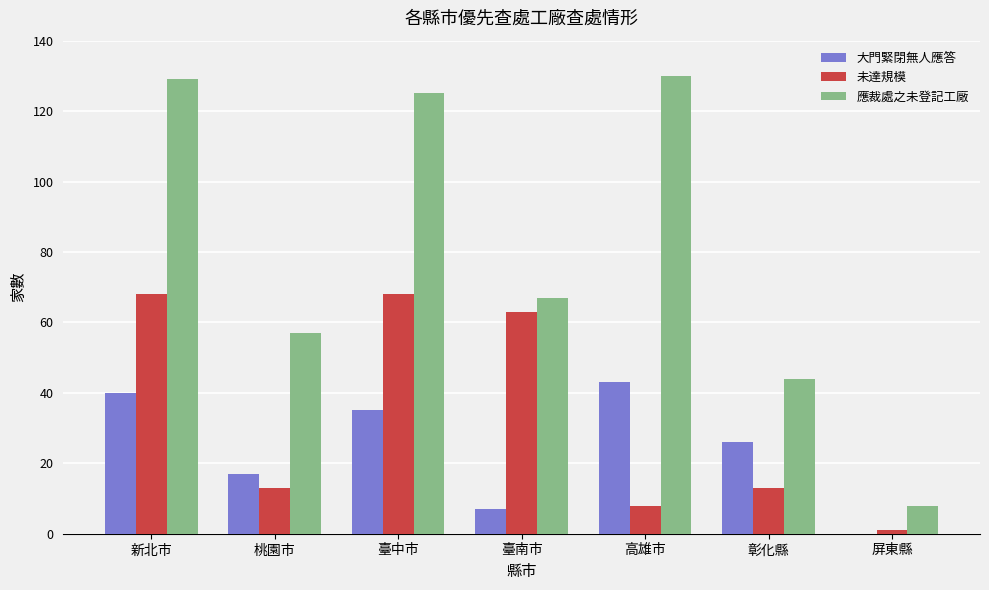

What is the maximum value shown in the chart?

130